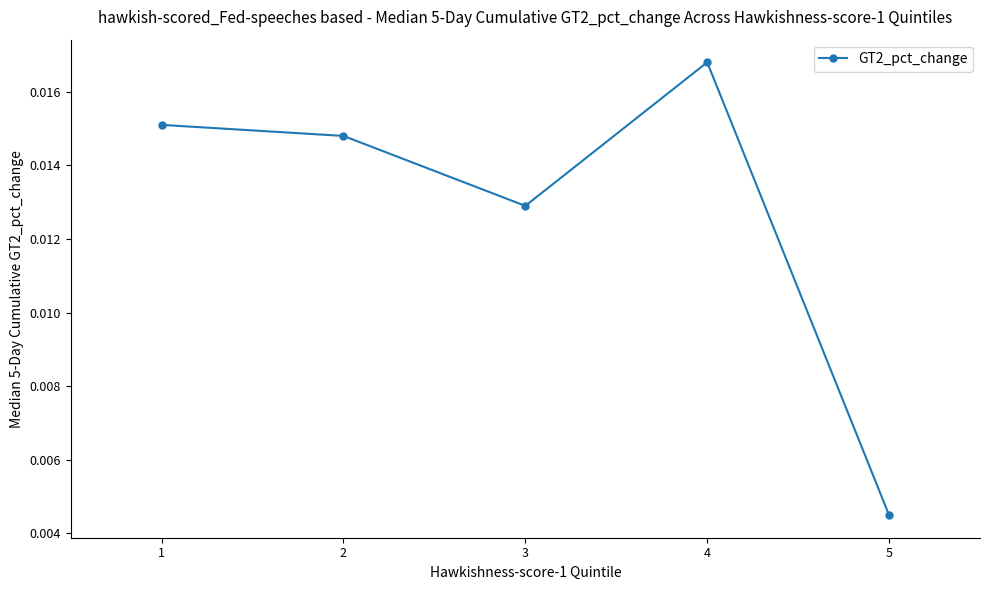

True or false: there are more than 2 points higher than both neighbors.

False